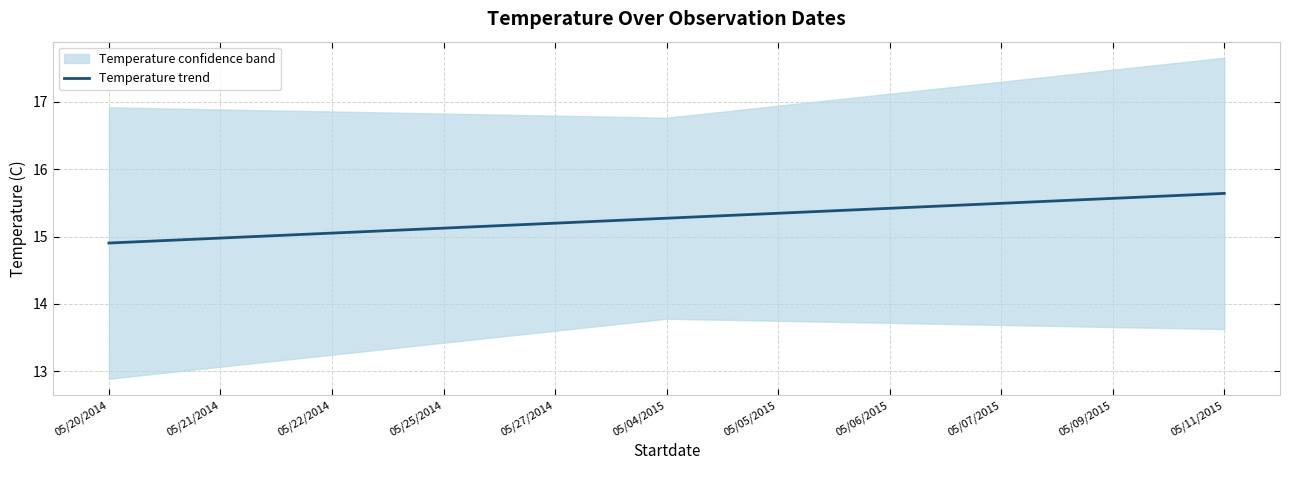

What is the sum of the values at 05/22/2014 and 05/04/2015?

30.3